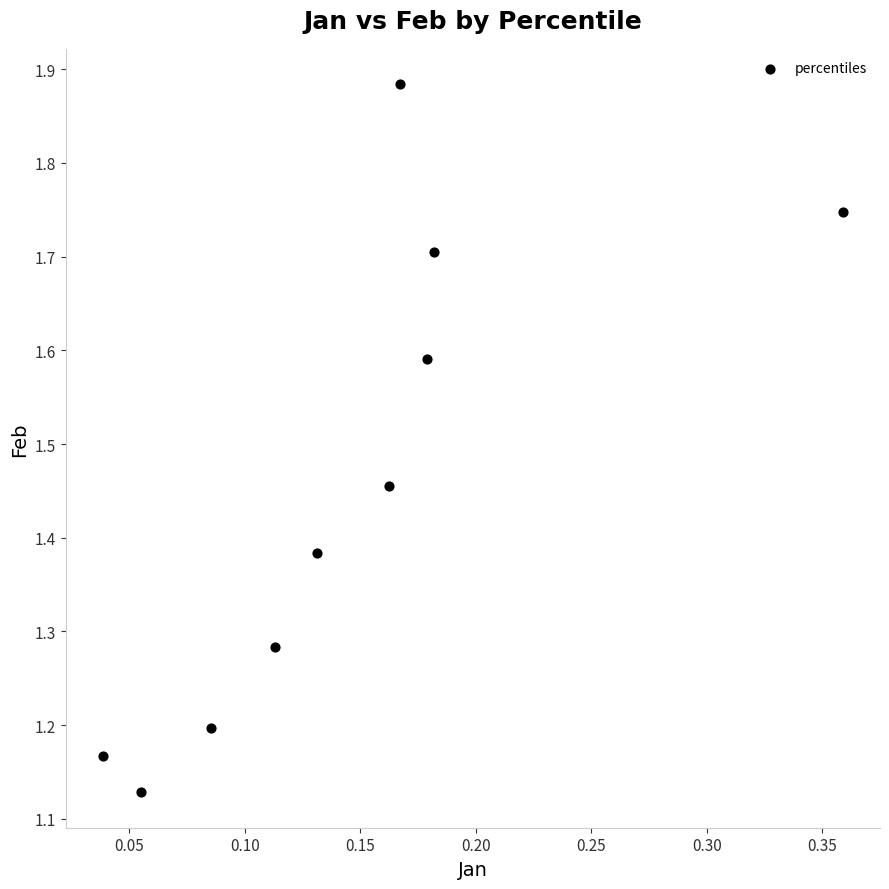

What is the range of X values (max minus min)?

0.3